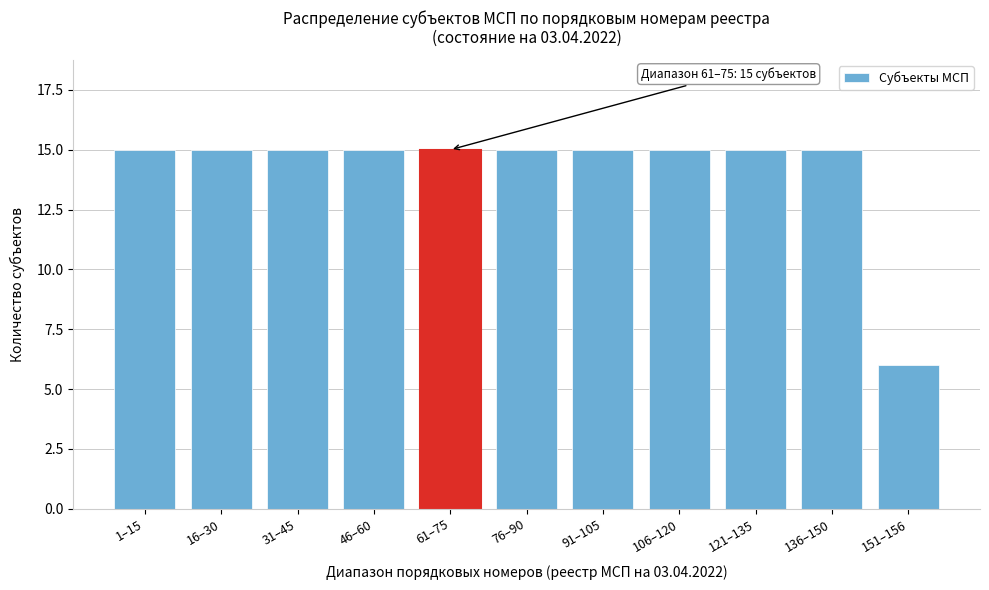

Reading left to right, what are all the values shown in this chart?

1–15=15	16–30=15	31–45=15	46–60=15	61–75=15	76–90=15	91–105=15	106–120=15	121–135=15	136–150=15	151–156=6